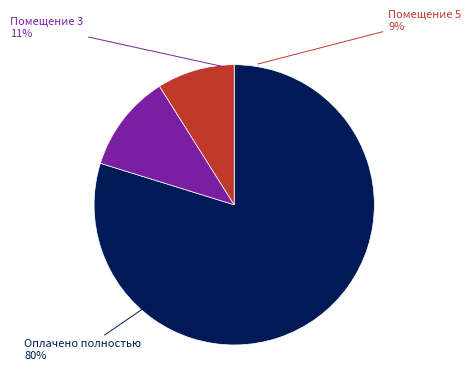

Do 9 and 2 together represent more than half of the pie?

No